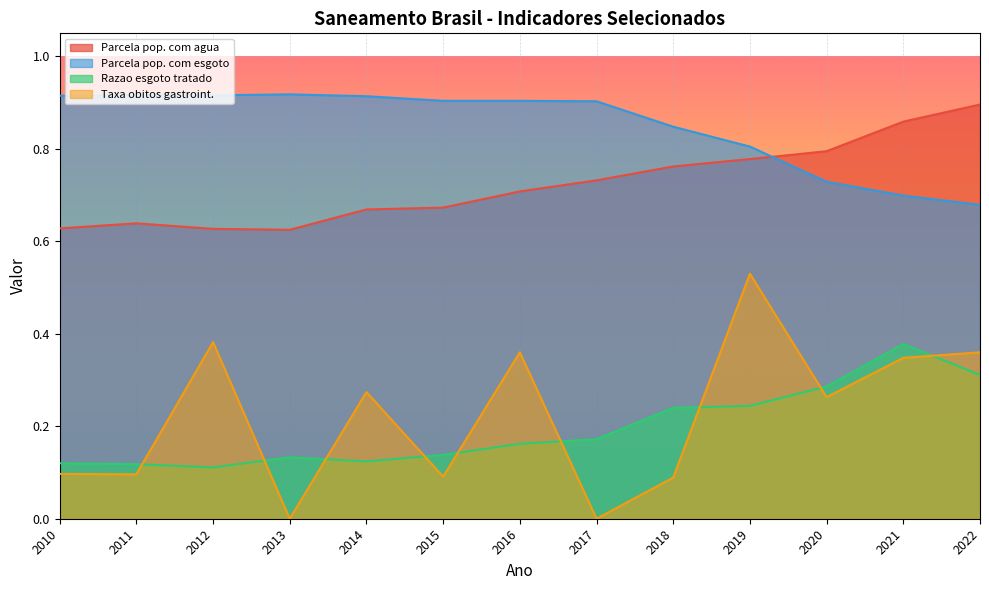

What is the value of the Parcela pop. com agua point at the 5th from the left?

0.7